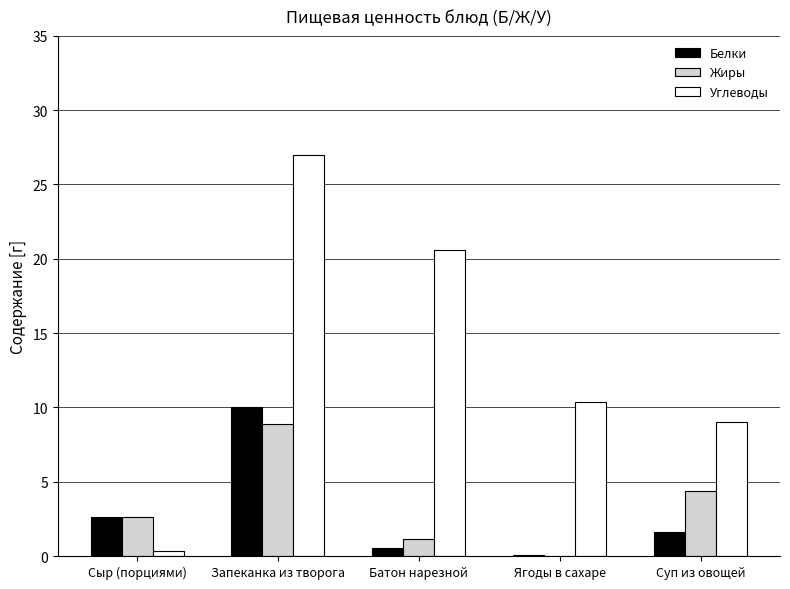

Where is Углеводы nearest to the value 13?

Ягоды в сахаре